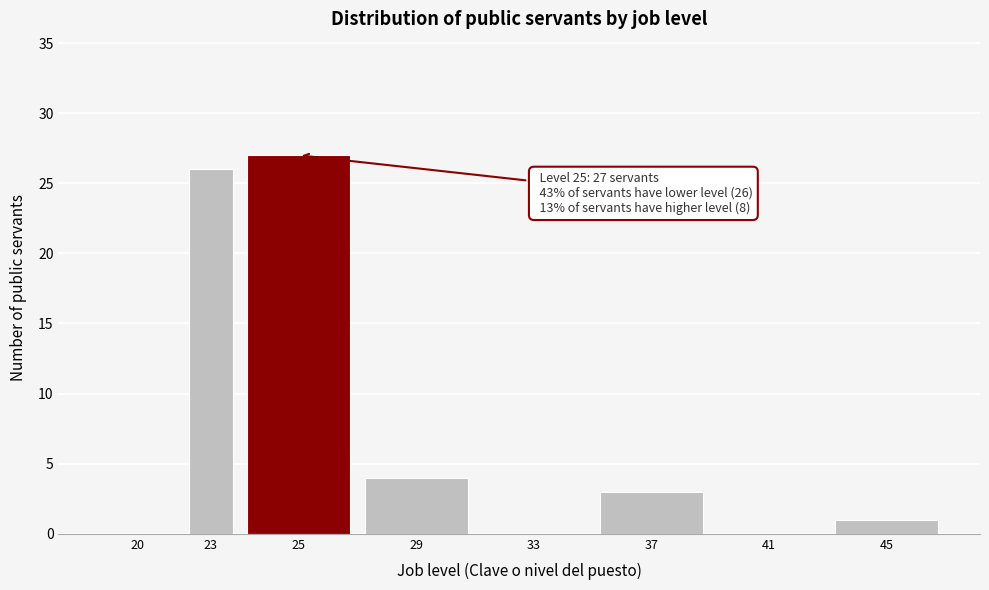

Reading left to right, what are all the values shown in this chart?

20=0	23=26	25=27	29=4	33=0	37=3	41=0	45=1